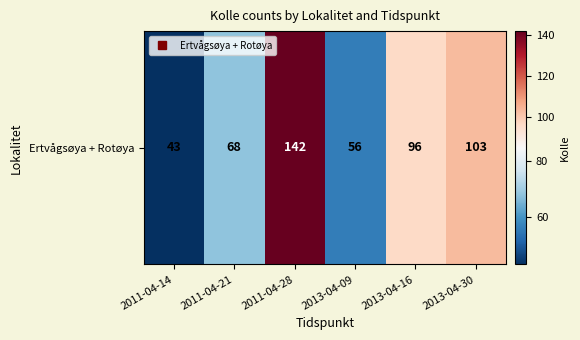

What is the difference between the maximum and second lowest values?

86